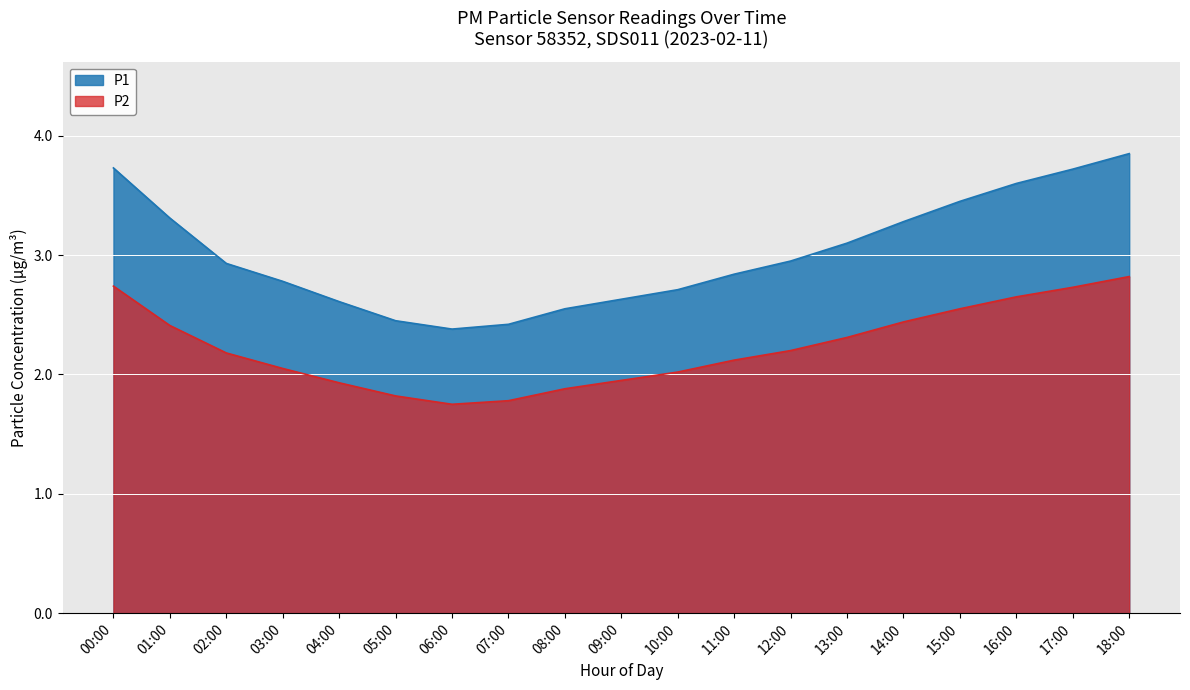

Which series has the widest spread of values?

P1